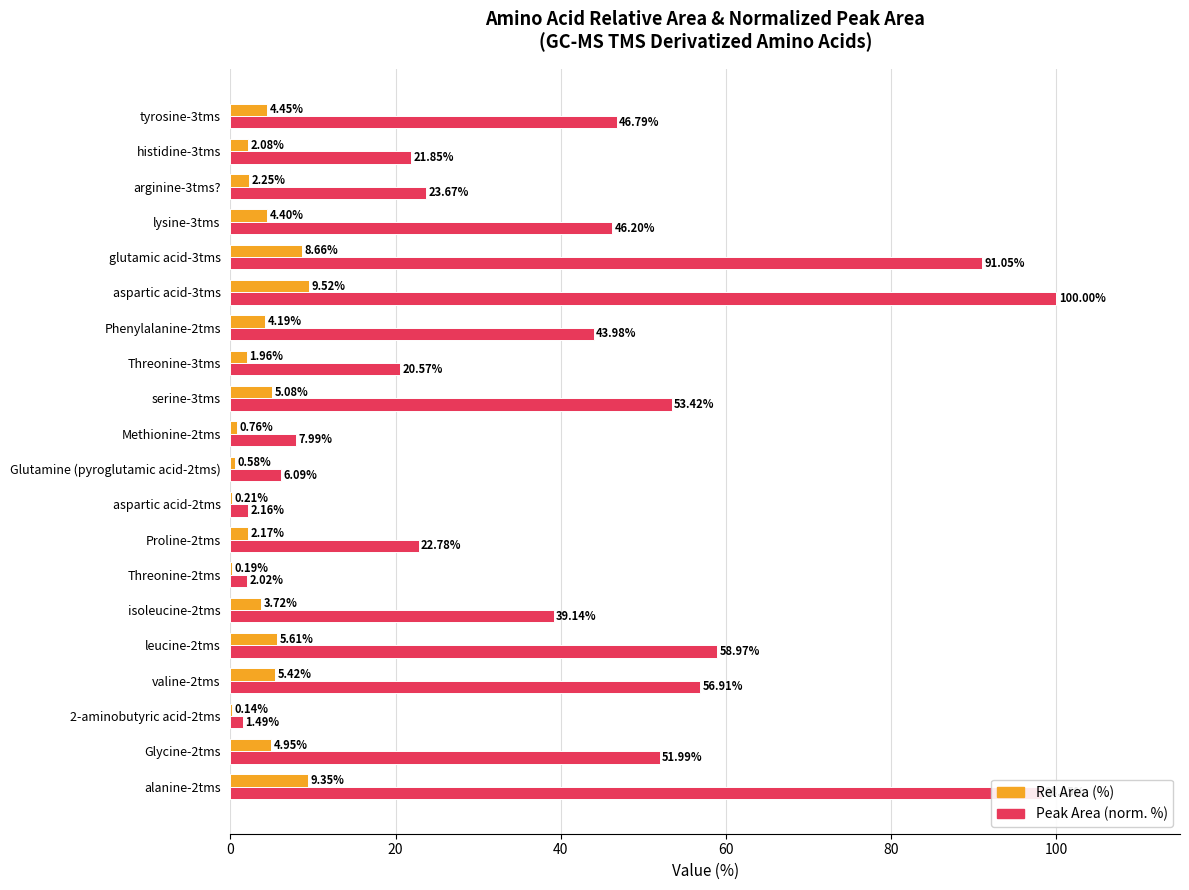

Which series has the largest total across all categories?

Peak Area (norm. %)